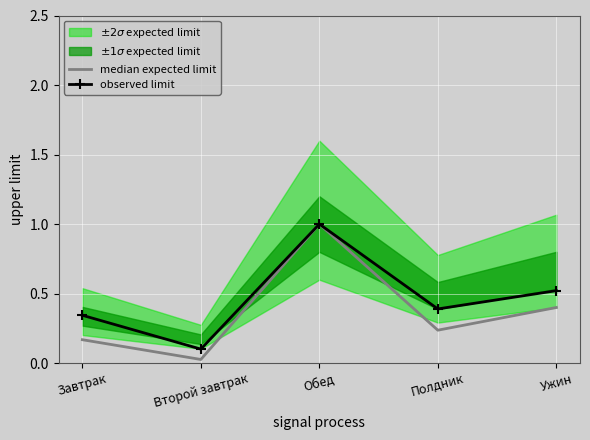

Is the value of median expected limit at Полдник greater than the value of observed limit at Обед?

No